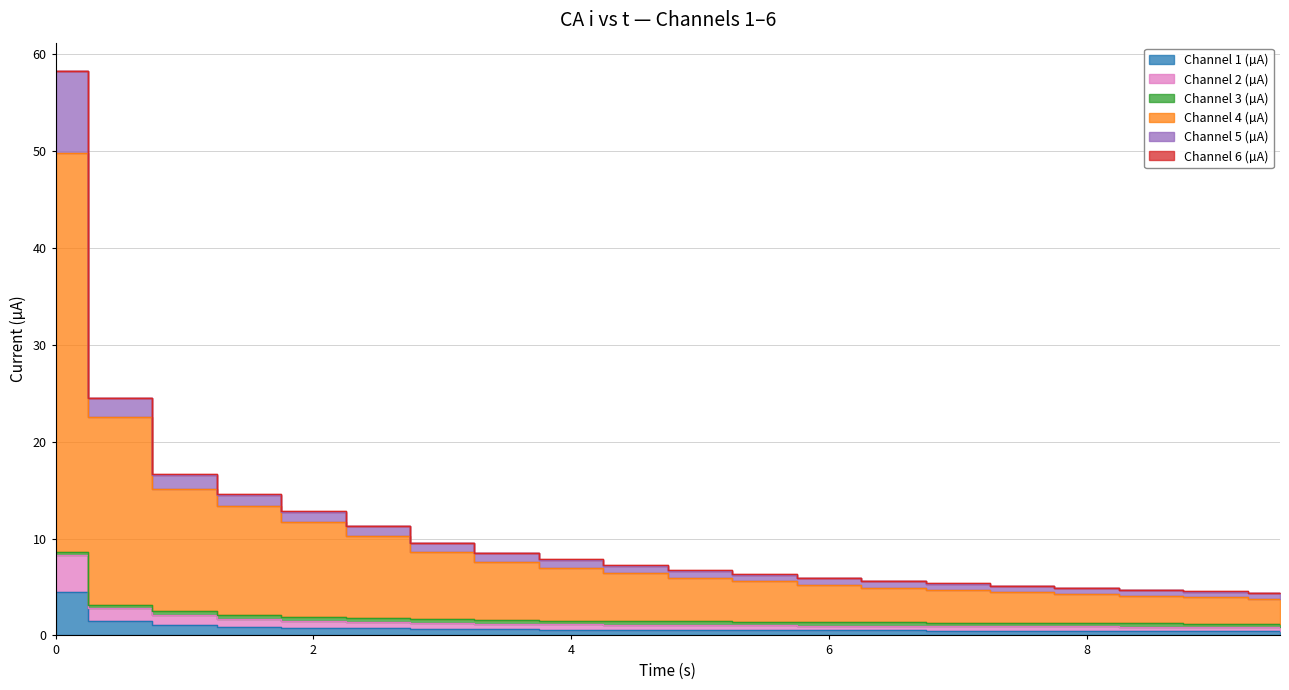

Where is Channel 4 (µA) nearest to the value 26?

0.5